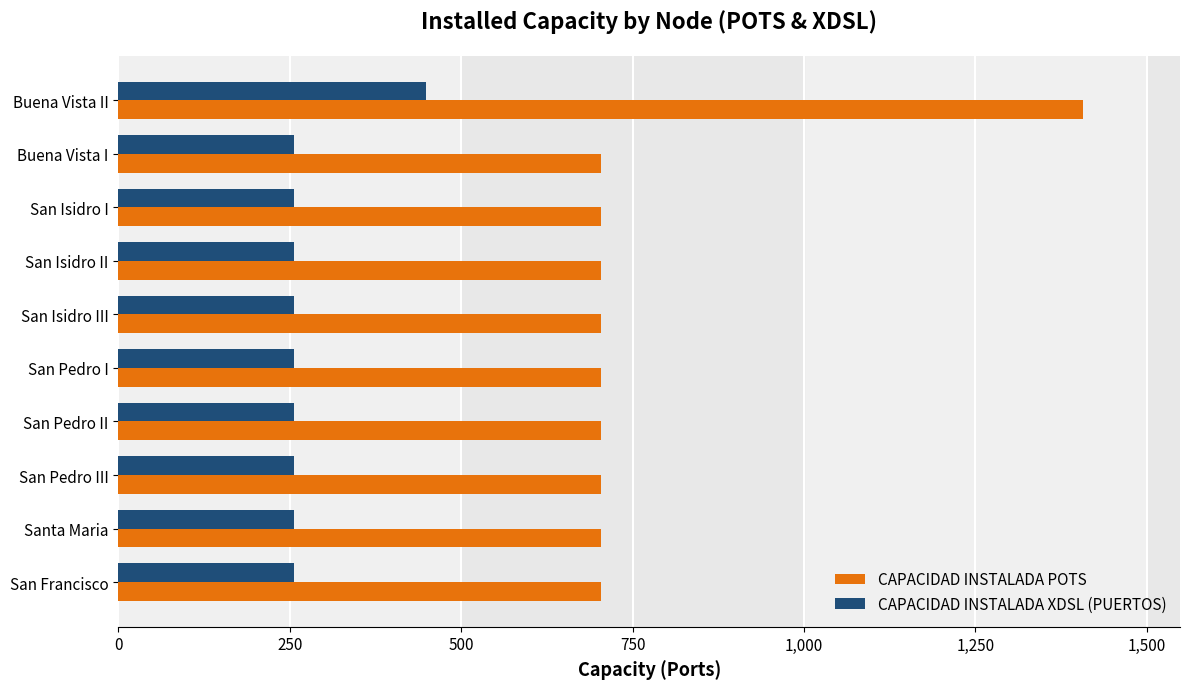

Rank the series by their maximum value, from highest to lowest.

CAPACIDAD INSTALADA POTS, CAPACIDAD INSTALADA XDSL (PUERTOS)